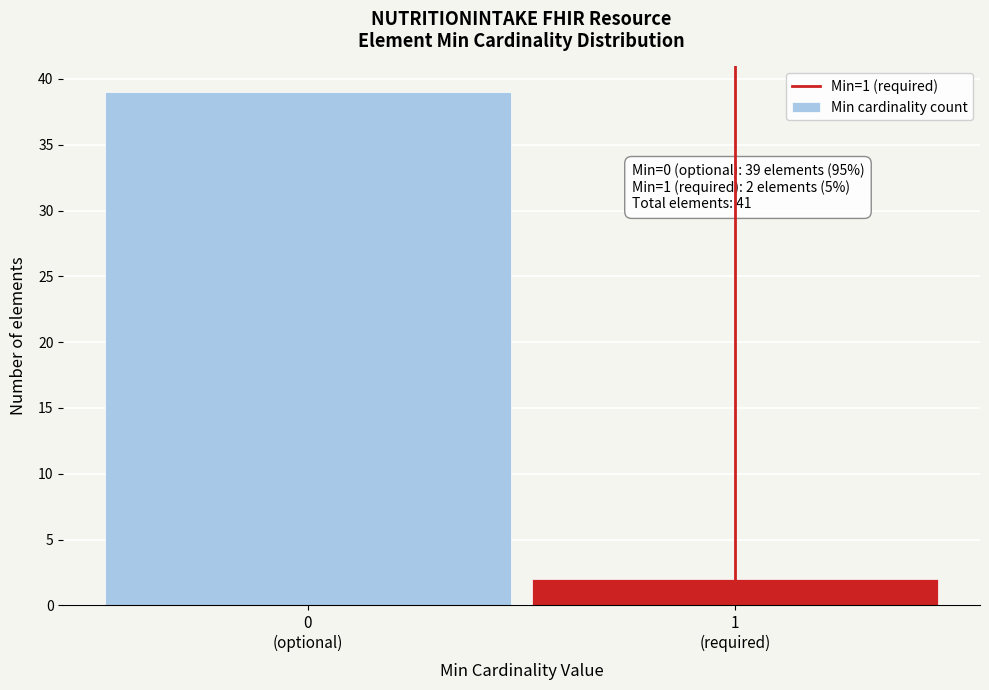

Reading right to left, list all the values displayed in this chart.

2	39